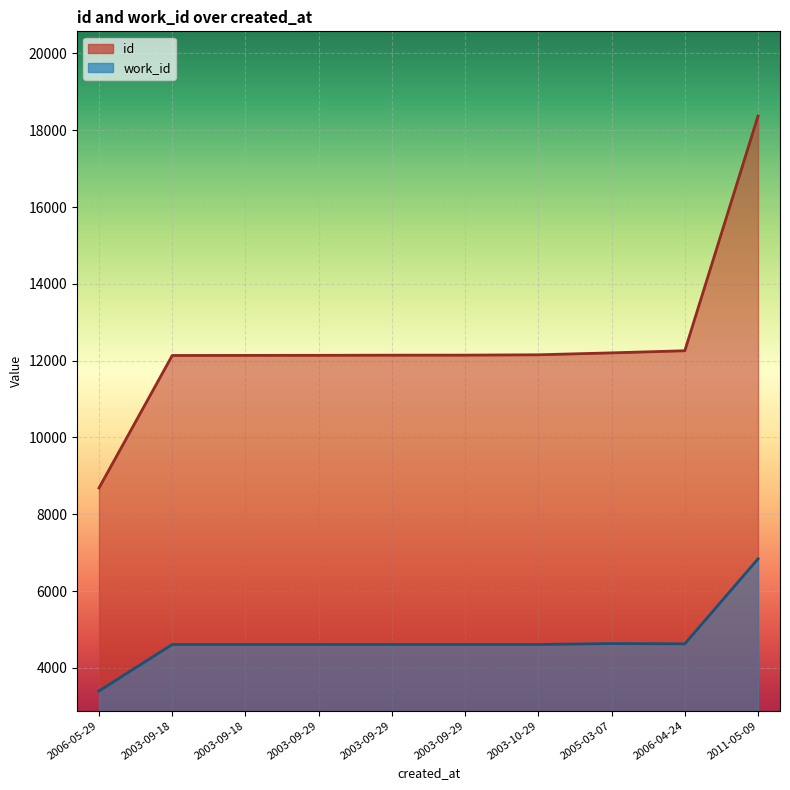

Where is work_id nearest to the value 5119?

2005-03-07